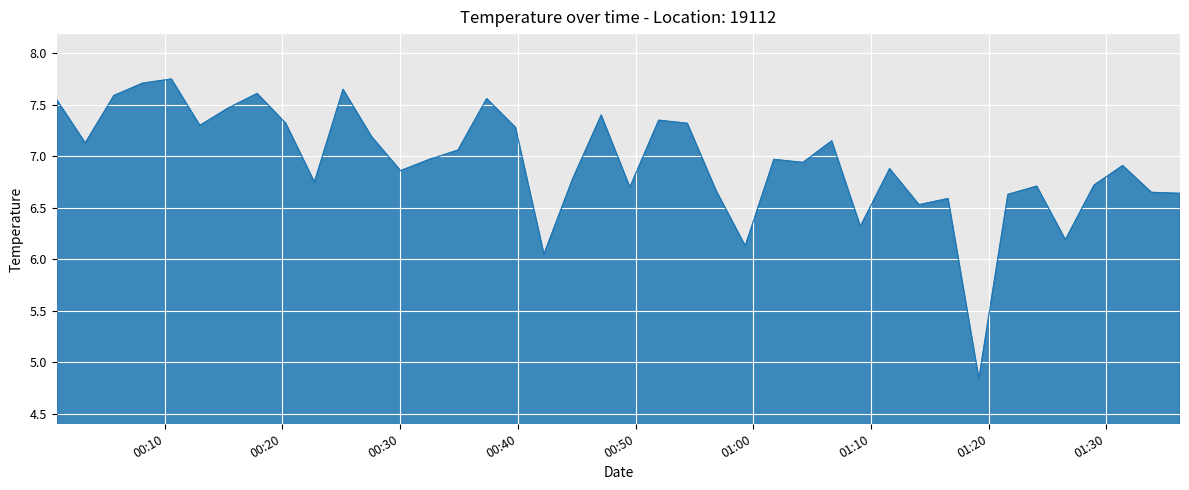

Where does the data first go above 6?

2023-04-26T00:00:49